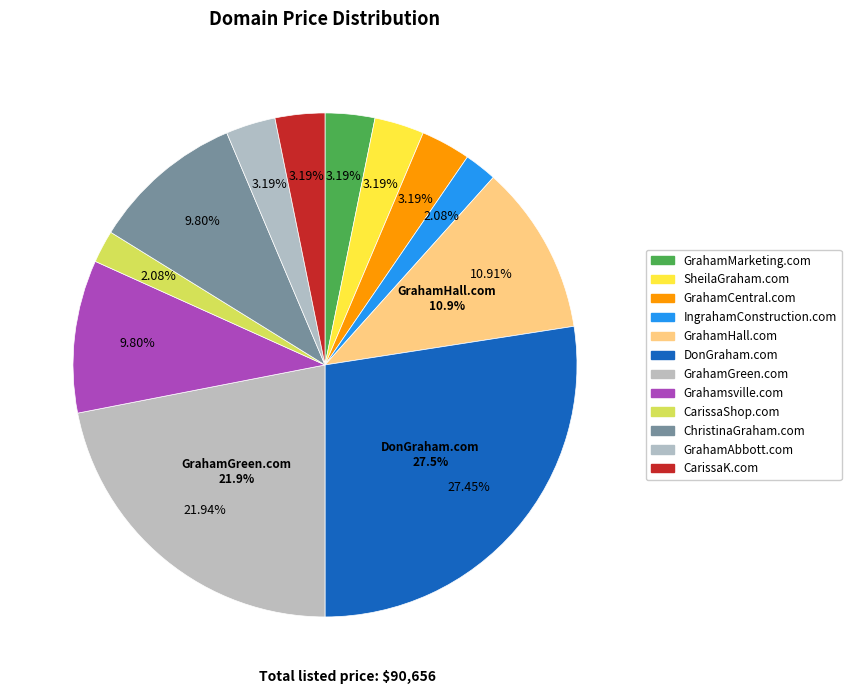

To the nearest percent, what is the difference between the largest and smallest slice percentages?

25%